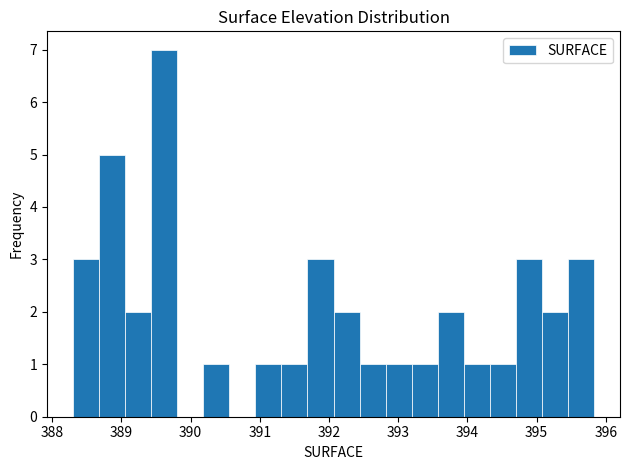

Read against the x-axis, roughly where is the centre of the tallest bar?

389.6